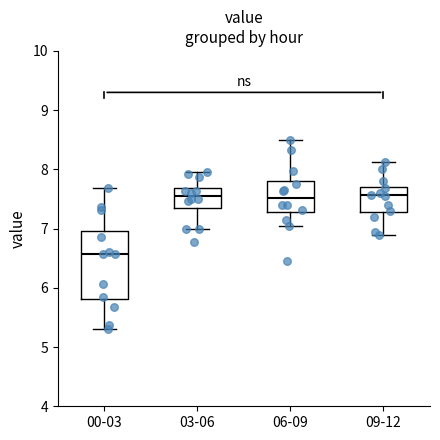

Which box is the tallest, from its lower edge to its upper edge?

00-03